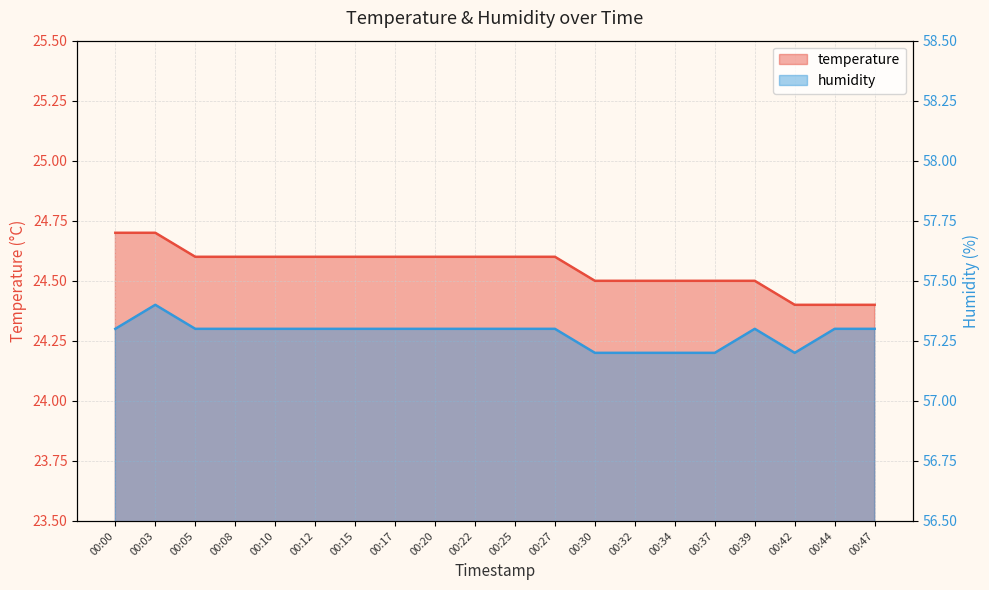

At which category is the sum across all series the highest?

00:03